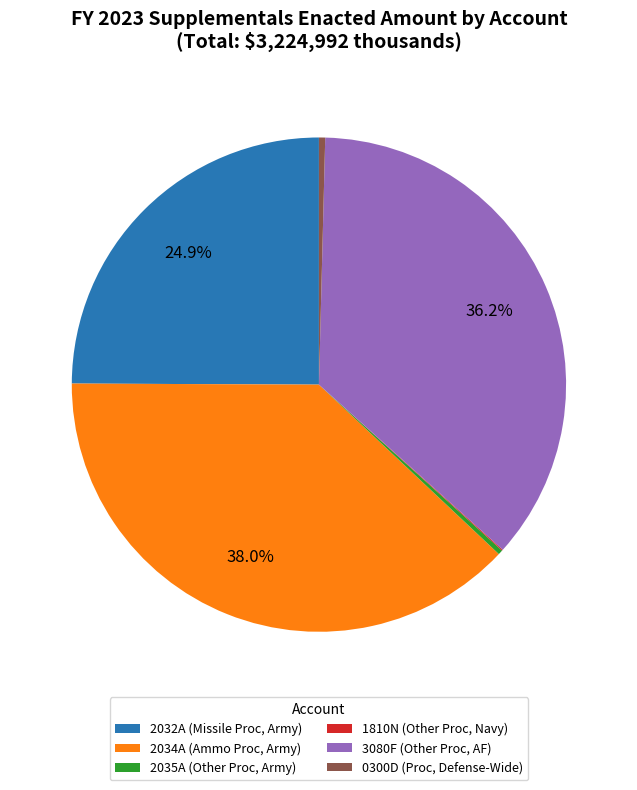

Does 2032A (Missile Proc, Army) account for over 50% of the chart?

No